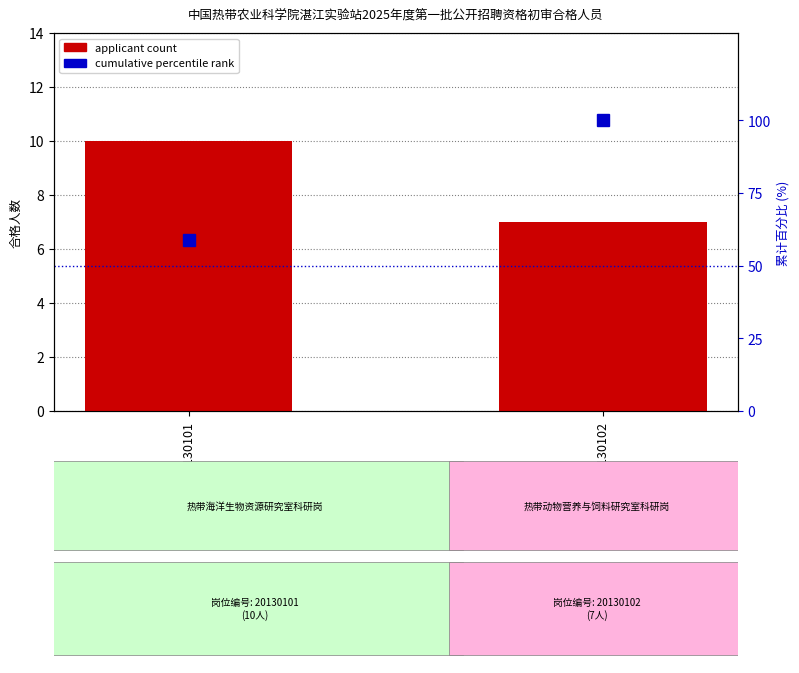

What is the difference between the cumulative percentile values at 20130102 and 20130101?

41.2